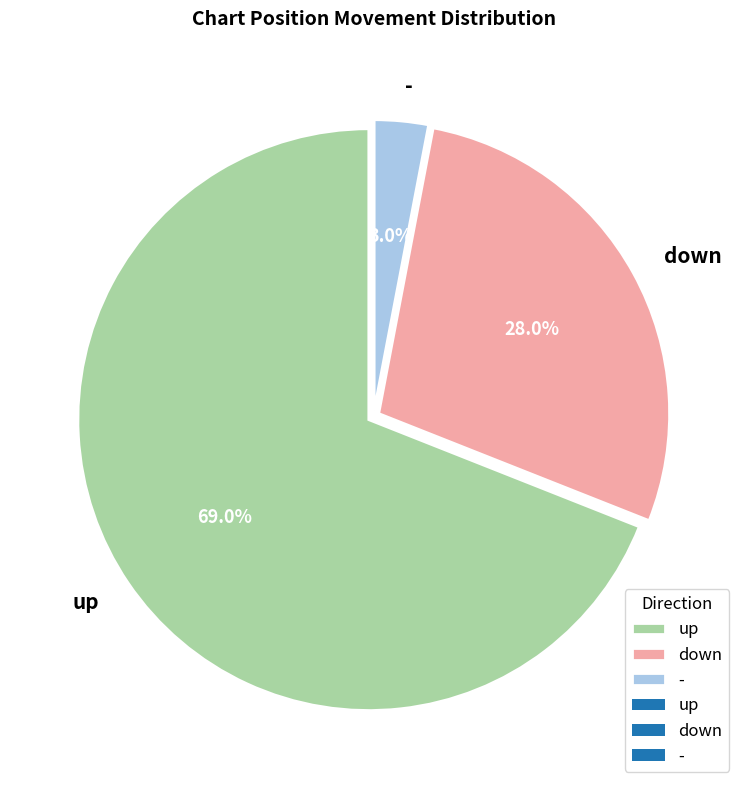

Which category has the smallest portion of the pie?

-